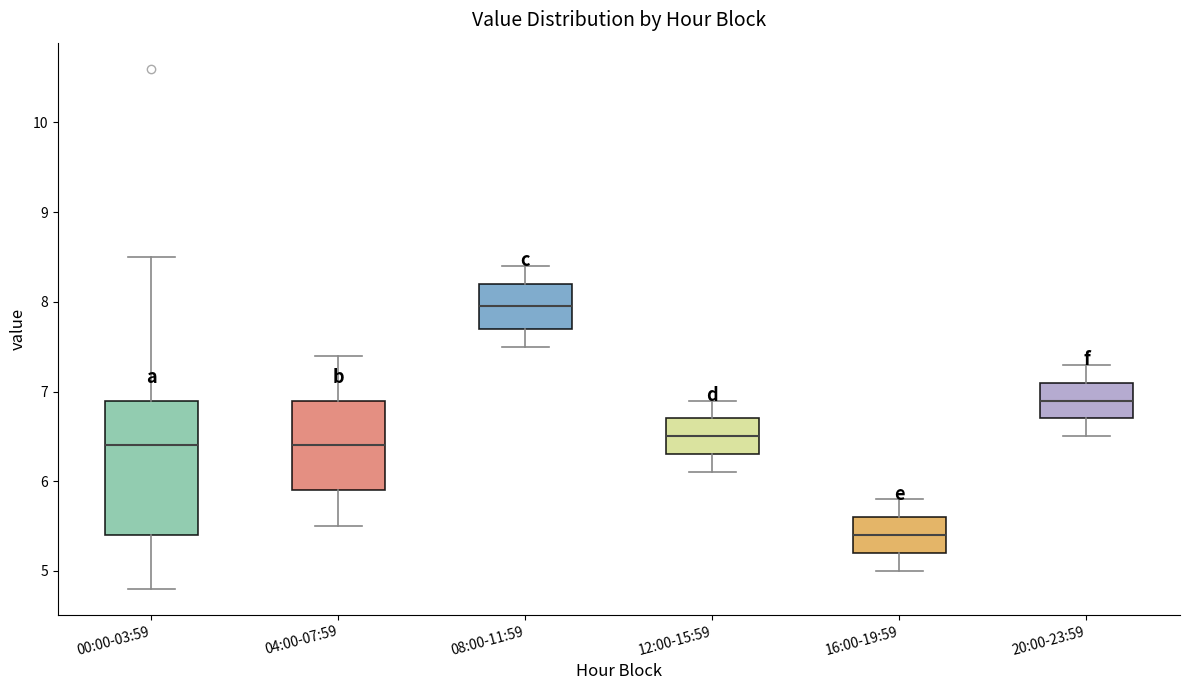

Comparing the boxes themselves (not the whiskers), which one is the tallest?

00:00-03:59